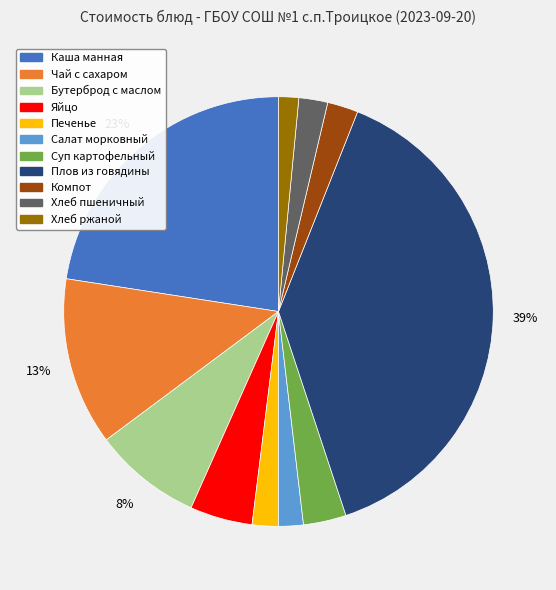

To the nearest percent, what is the difference between the largest and smallest slice percentages?

37%